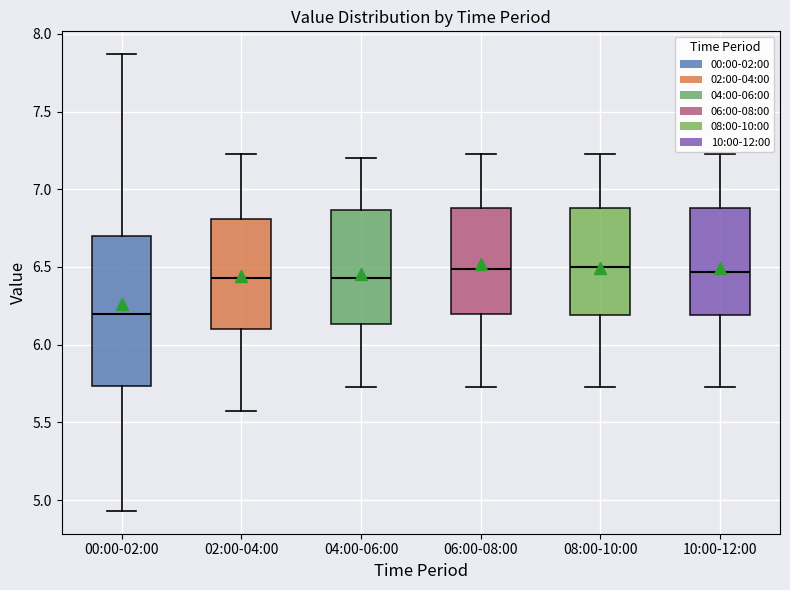

Where does the upper whisker of the box for 02:00-04:00 end on the y-axis? The values are not printed on the chart, so give them approximately, as read against the axis.

7.25